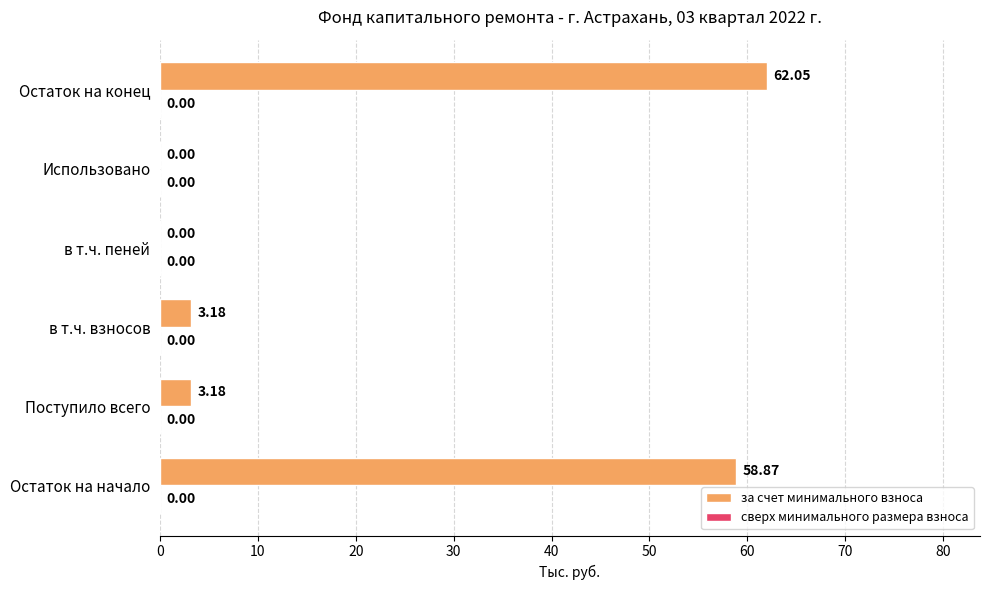

What is the change in value from Остаток на начало to Использовано?

-58.9